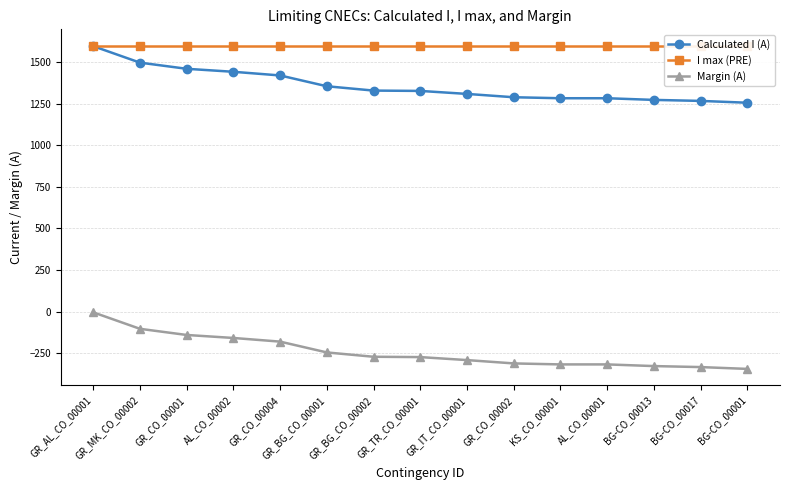

What is the label of the 12th point from the right?

AL_CO_00002